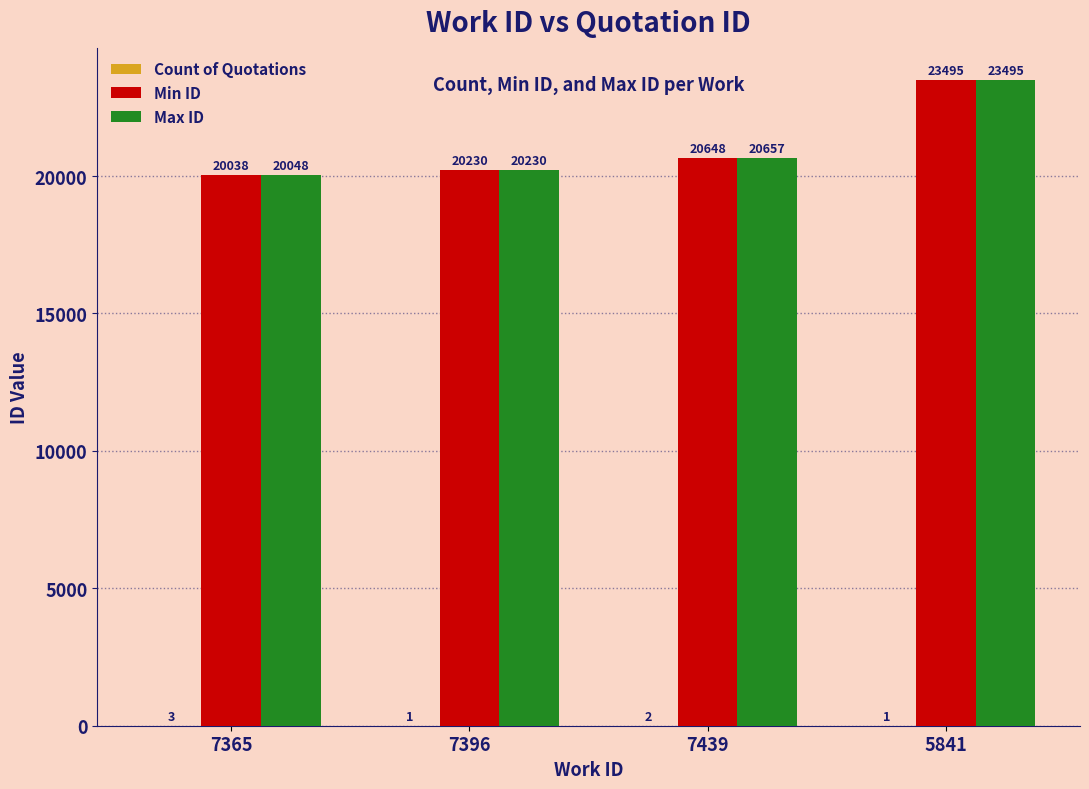

The value of Max ID at 7396 is 26896. True or false?

False